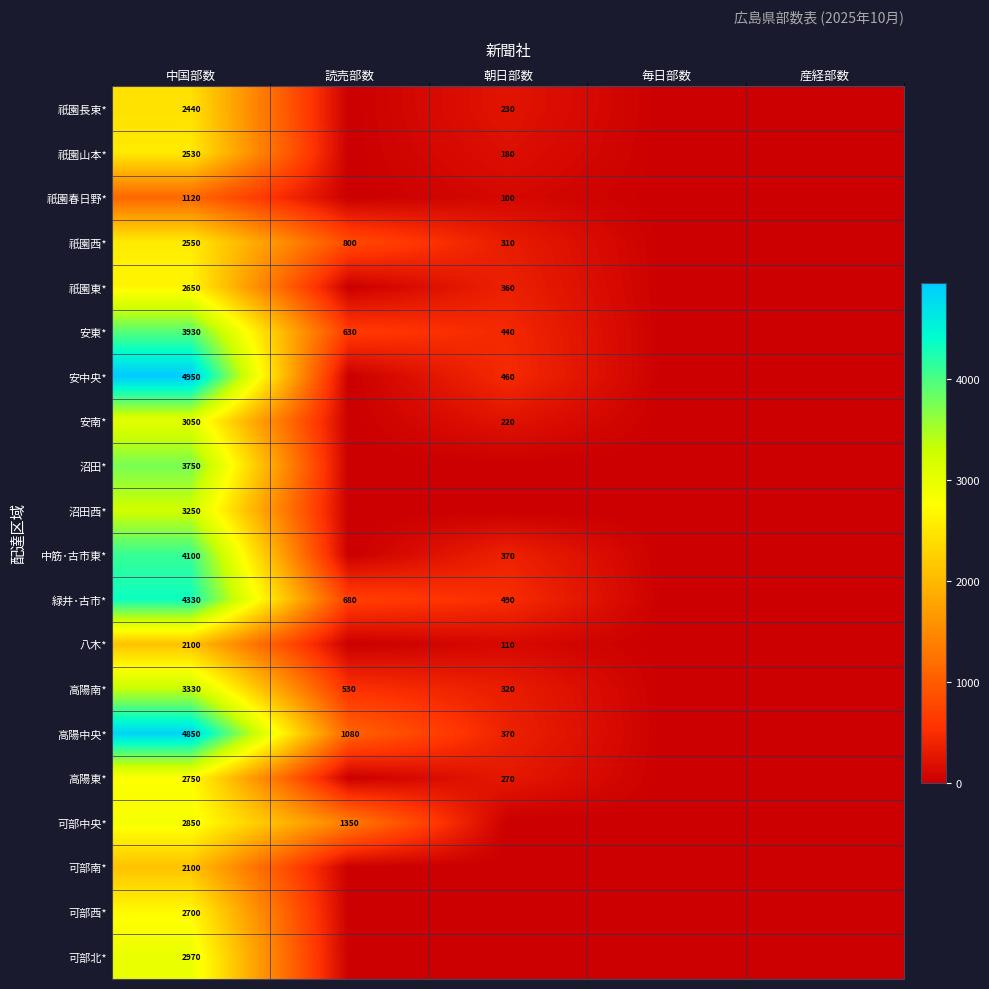

True or false: 安中央* has a value of 296 at 朝日部数.

False